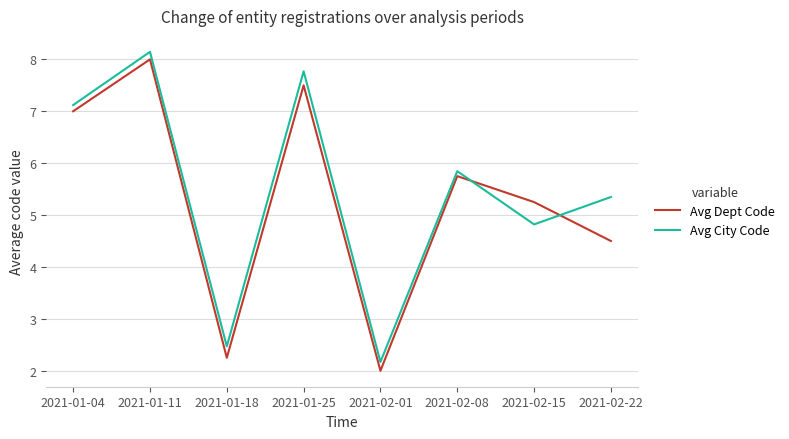

What position from the right is 2021-01-18?

6